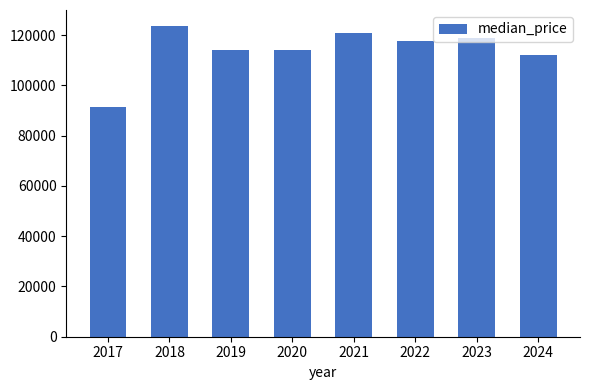

What is the difference between the maximum and minimum values?

32498